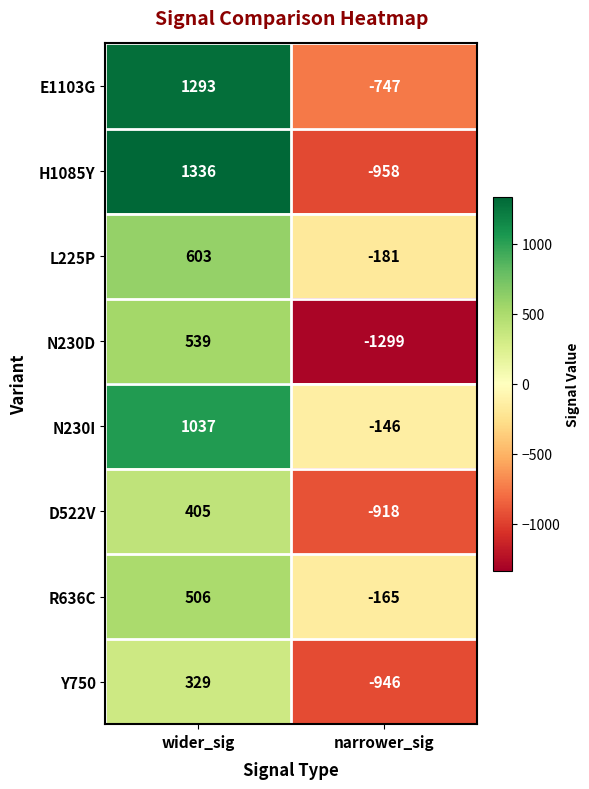

Is it true that D522V equals -1350 at narrower_sig?

False